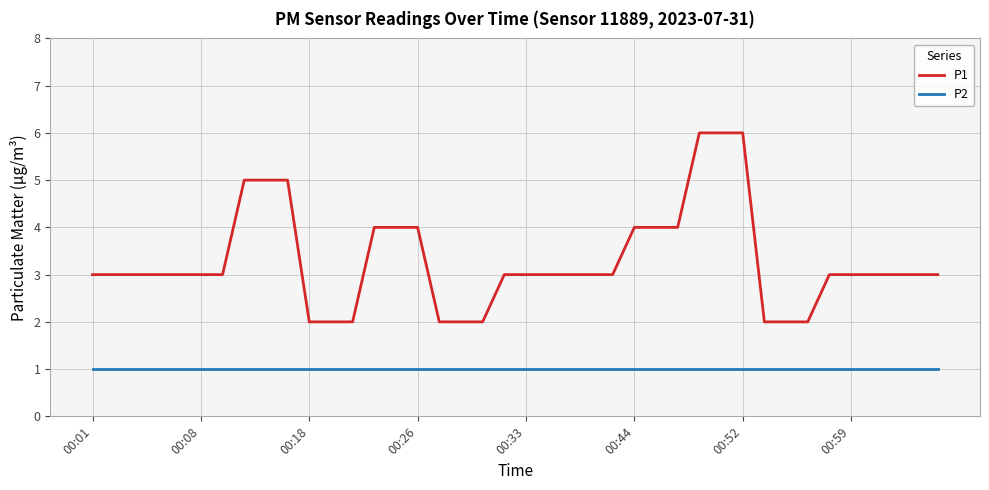

Which series has the widest spread of values?

P1